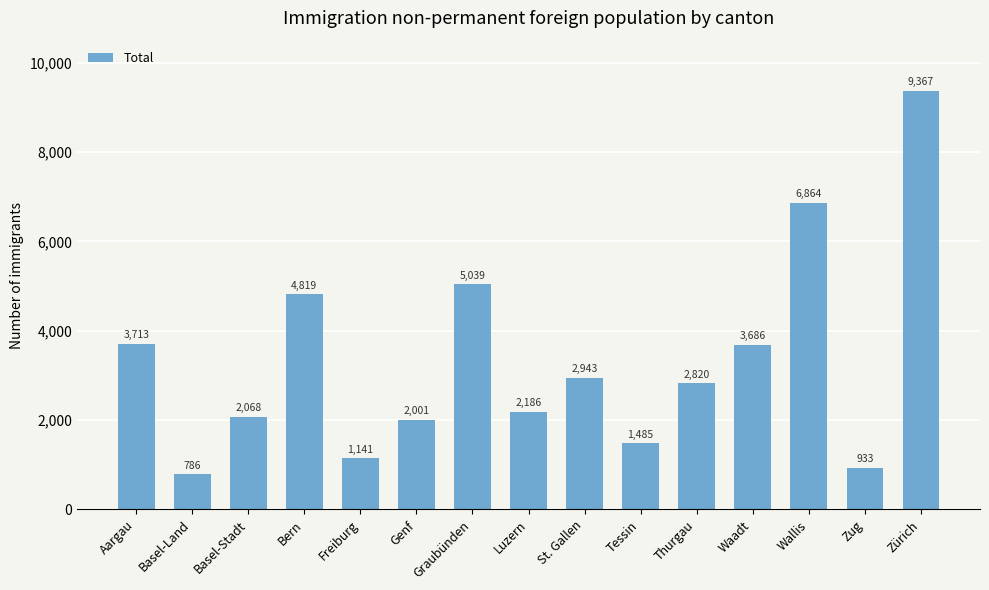

What is the value of the 3rd bar from the left?

2068